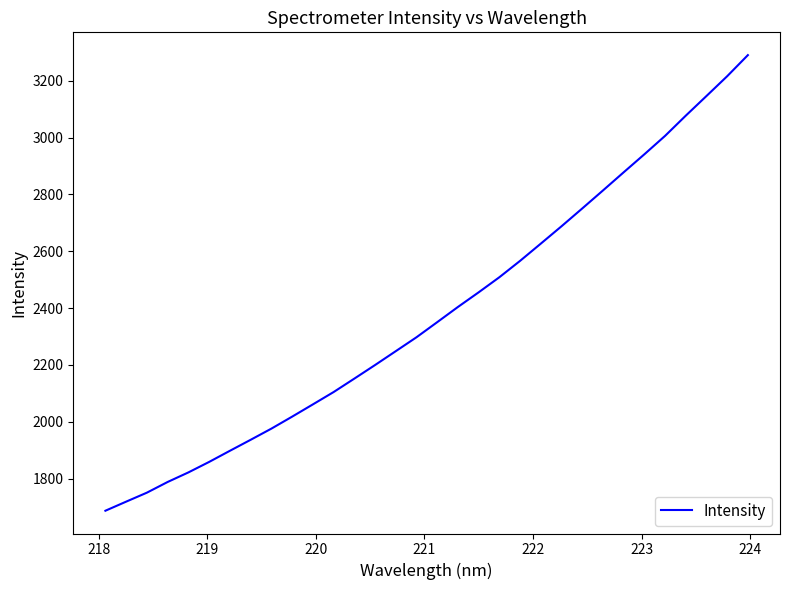

What is the minimum value shown in the chart?

1687.1